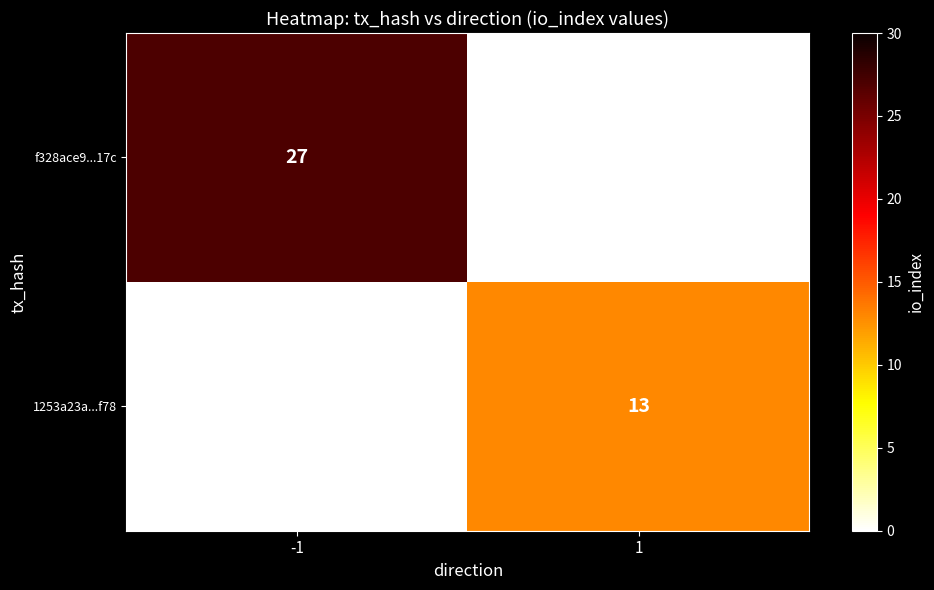

Is it true that f328ace9...17c equals 27 at -1?

True